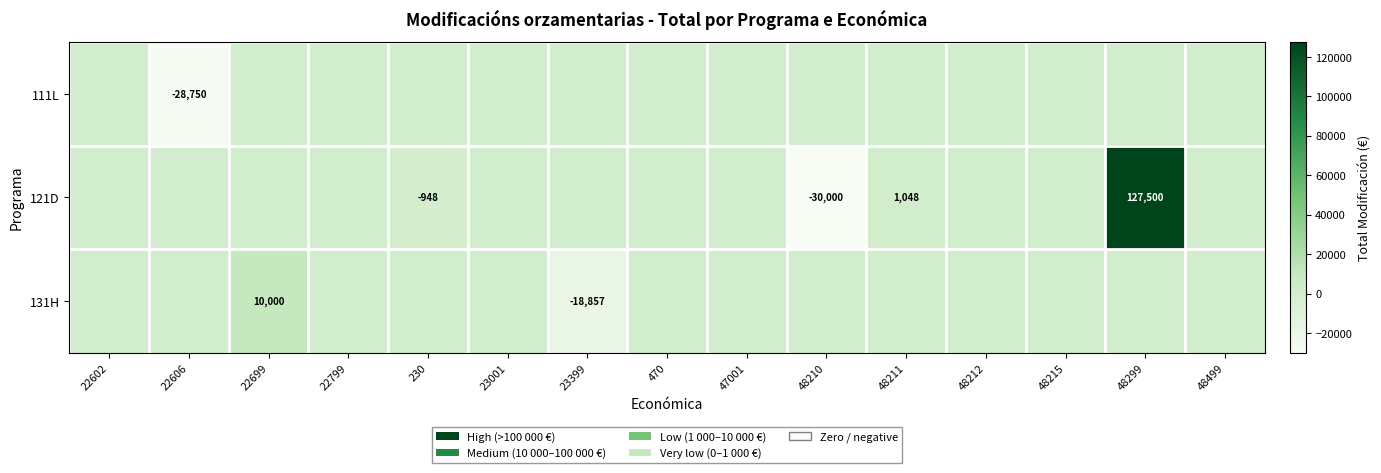

True or false: 131H has a value of -13163 at 23399.

False